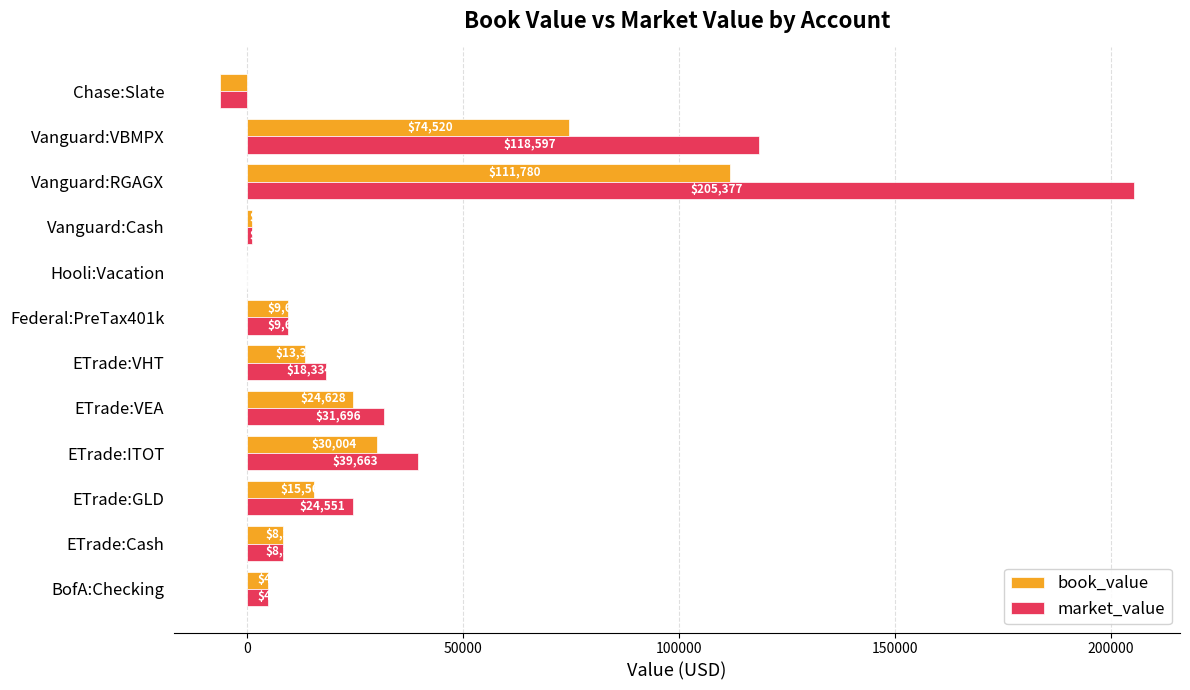

Between Federal:PreTax401k and Vanguard:RGAGX, which series saw the biggest shift?

market_value